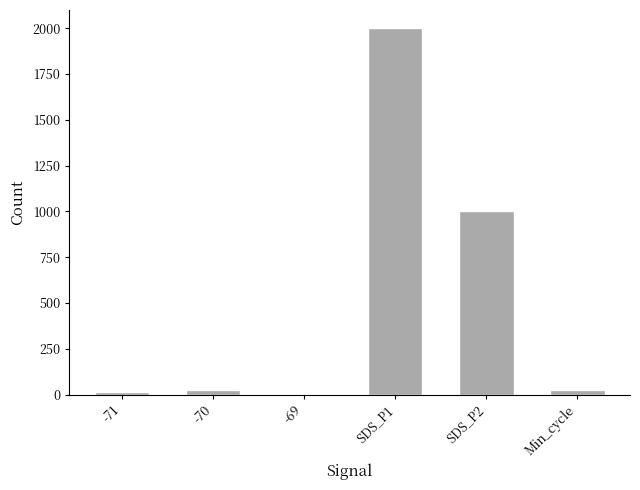

Does the chart contain stacked bars?

No